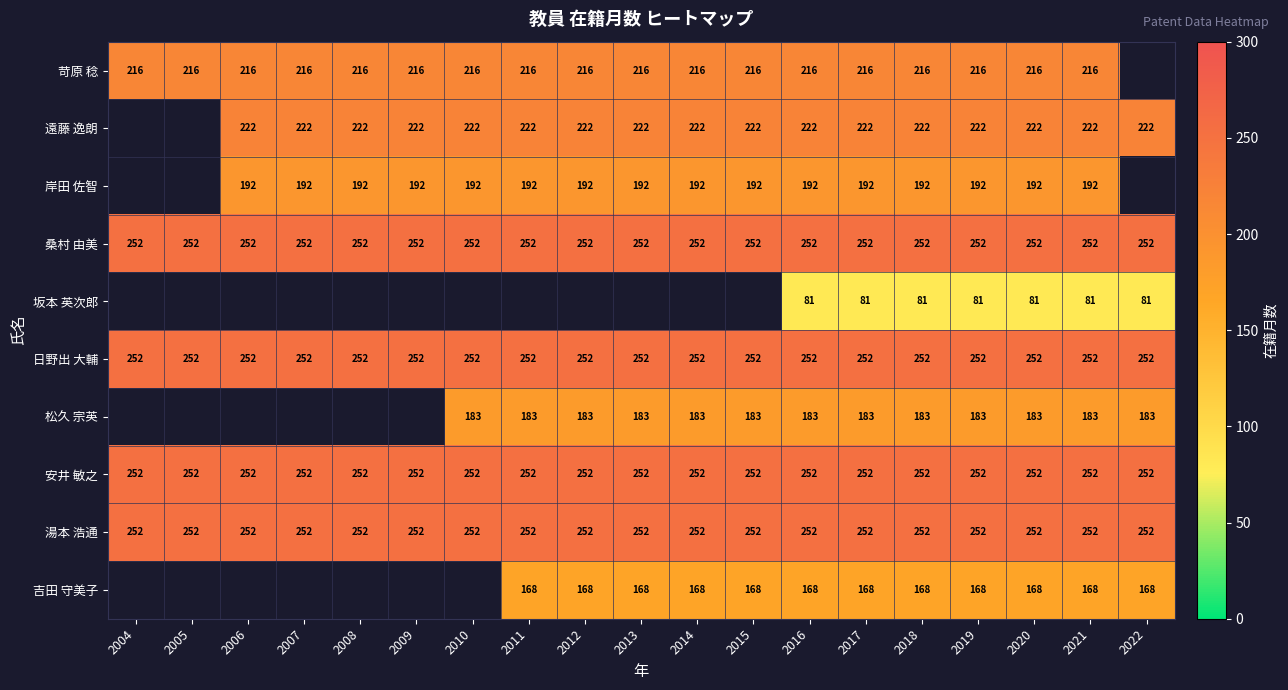

Is the value of 岸田 佐智 at 2011 greater than the value of 松久 宗英 at 2011?

Yes